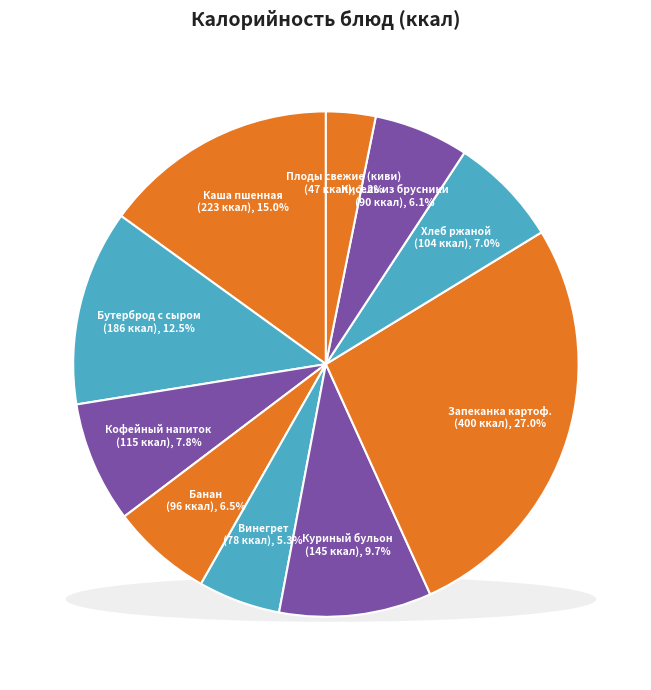

True or false: Кофейный напиток со сгущенным молоком accounts for 8% of the total.

True